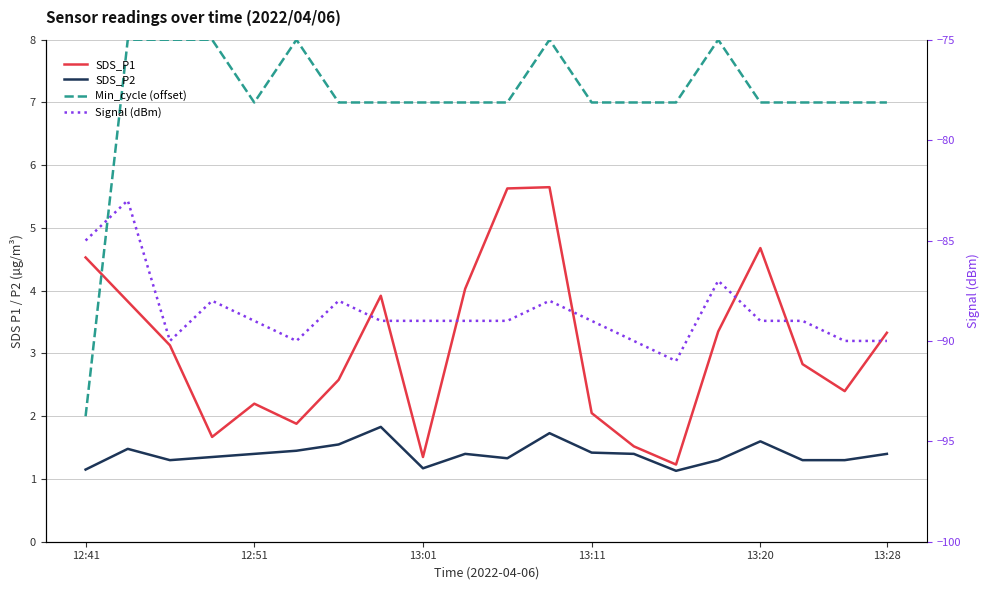

True or false: SDS_P1 has a value of 4.5 at 12:41.

True